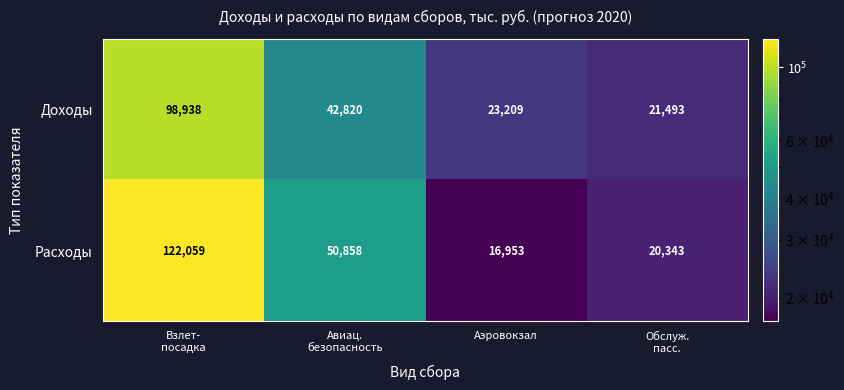

What is the difference between the maximum and second lowest values in the Доходы series?

75729